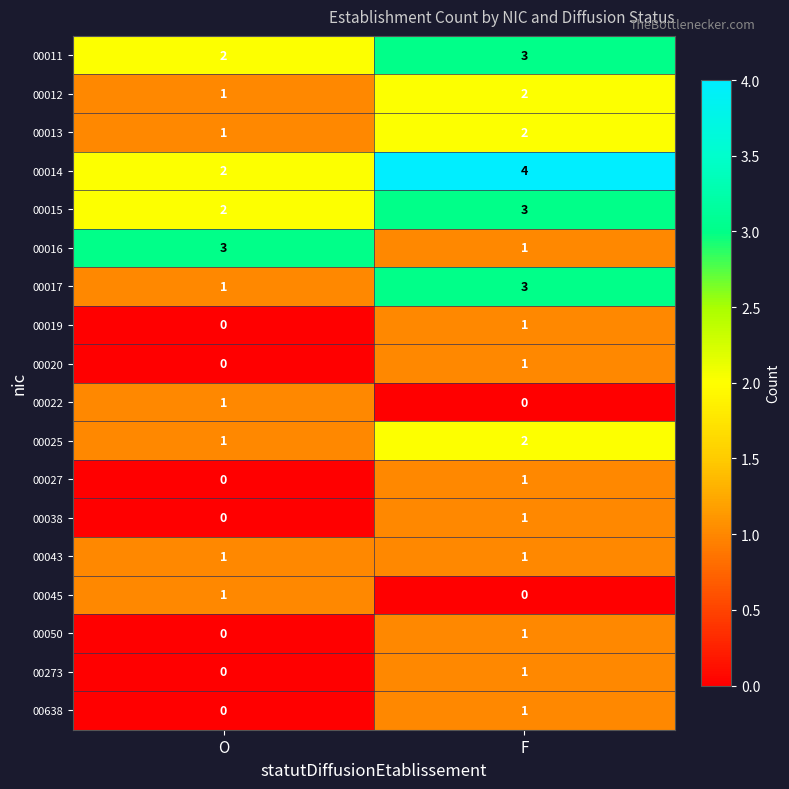

Which category has the lowest value in the 00025 series?

O